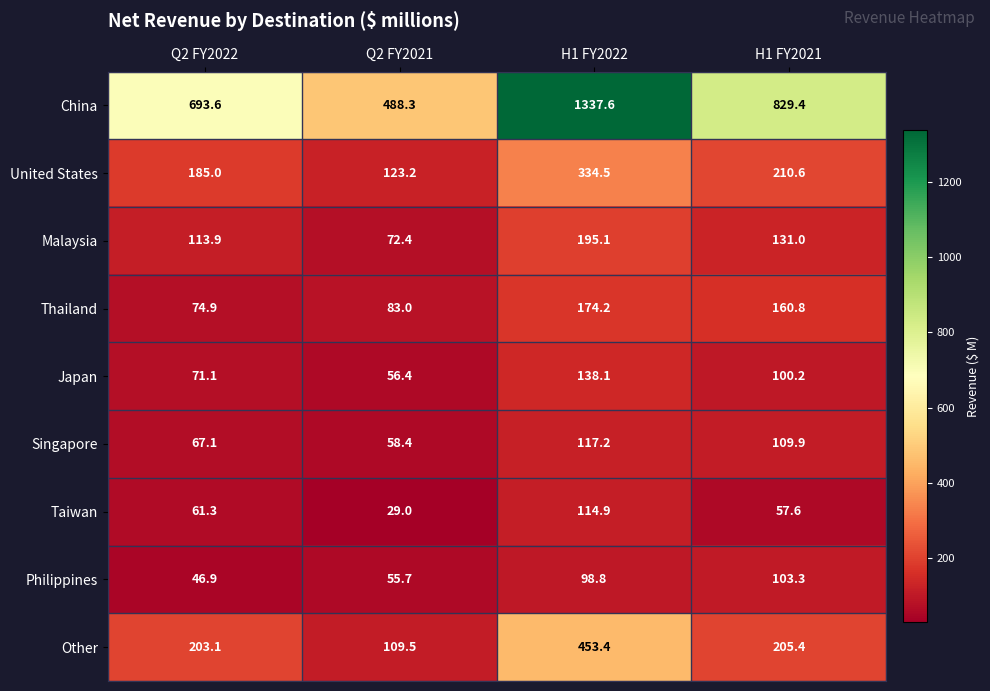

How many data points in Other are above 205?

2